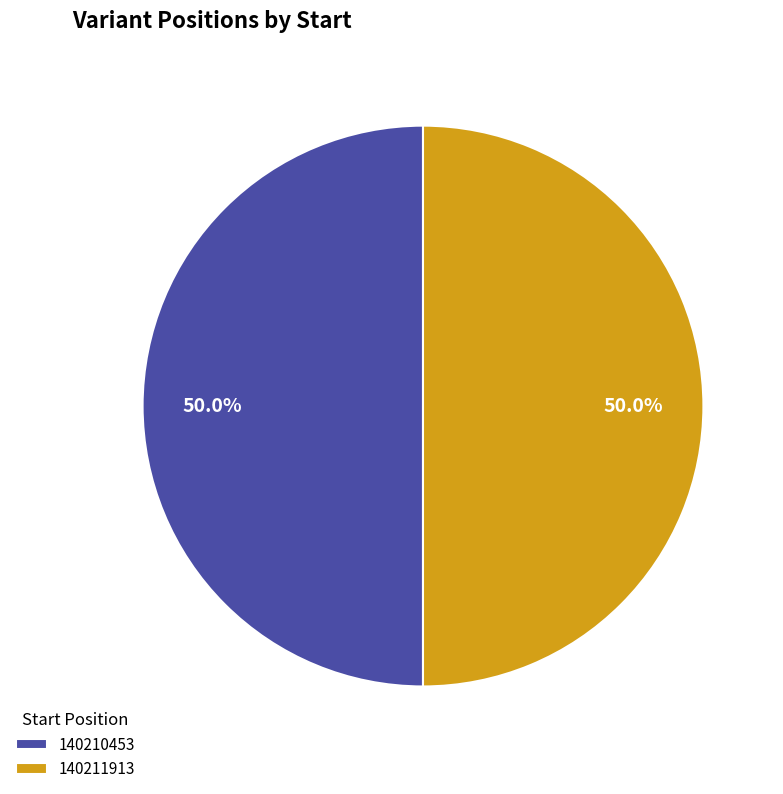

The 140211913 slice represents 50% of the pie. True or false?

True